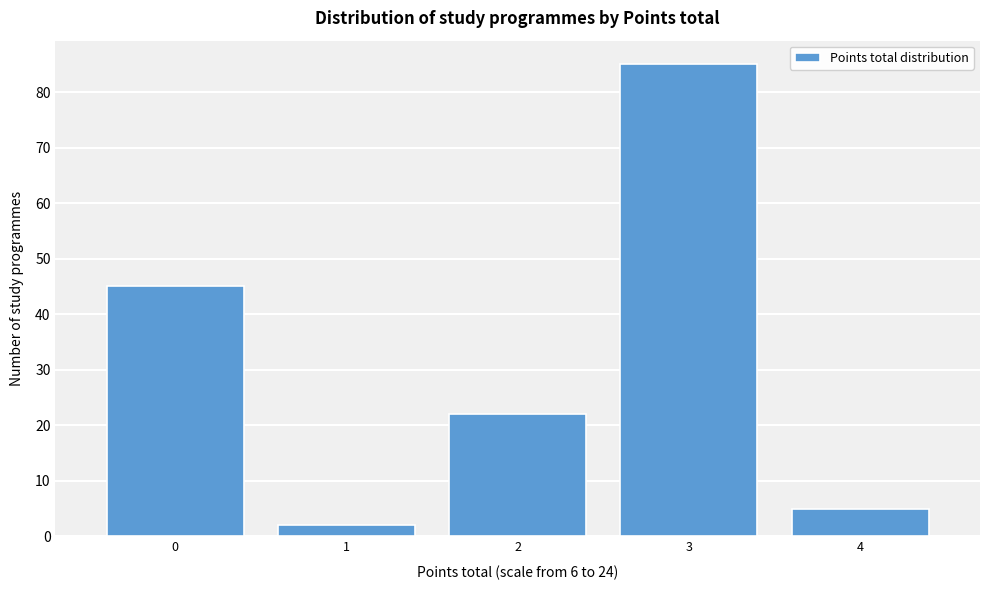

Reading left to right, what are all the values shown in this chart?

45	2	22	85	5